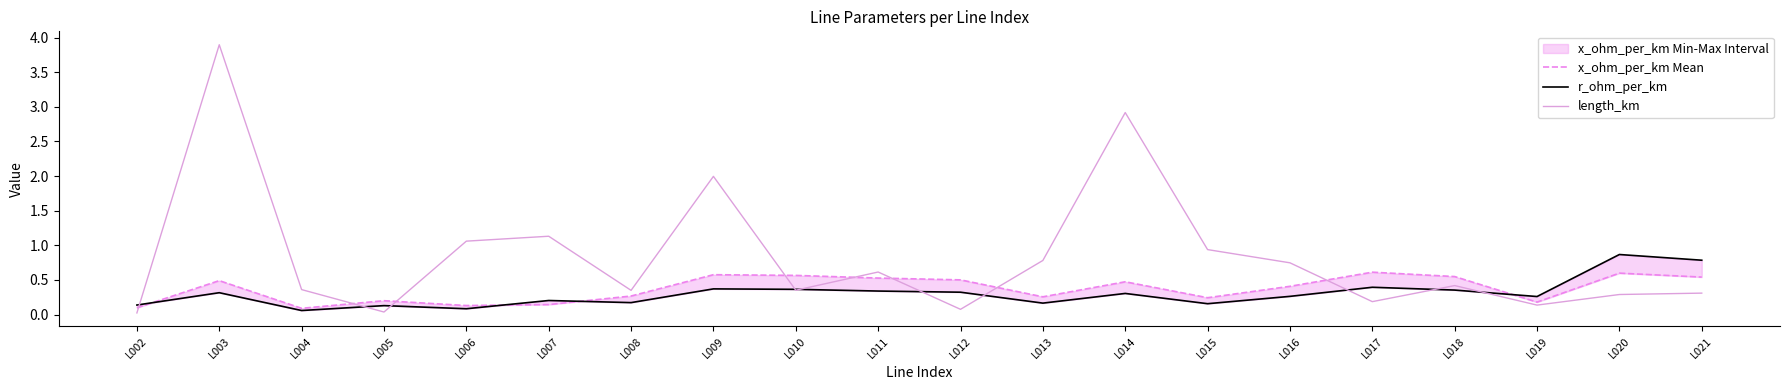

What is the difference between the second highest and minimum values in the length_km series?

2.9